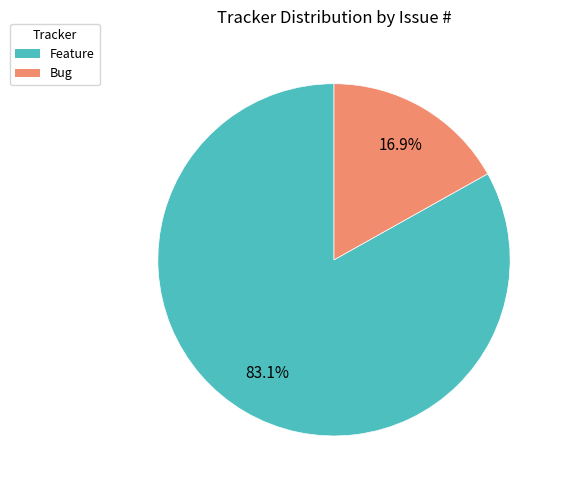

Is there any slice that represents more than half of the pie?

Yes